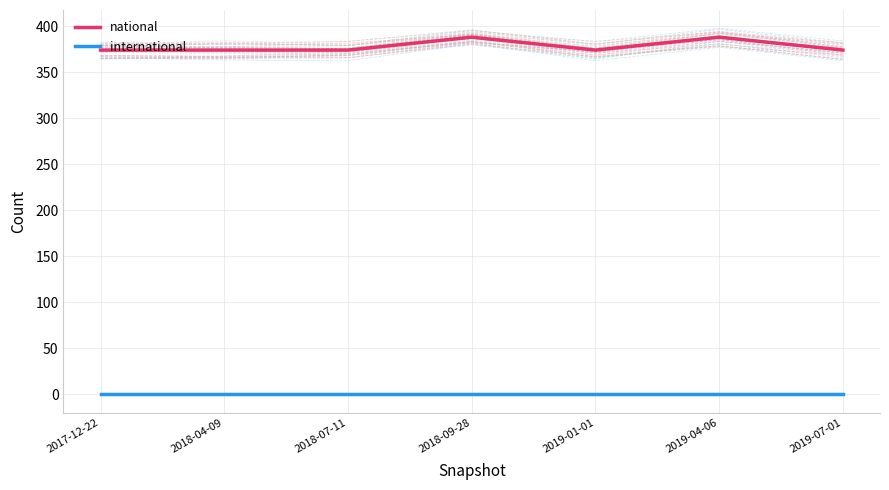

Which series has the largest range (max minus min)?

national